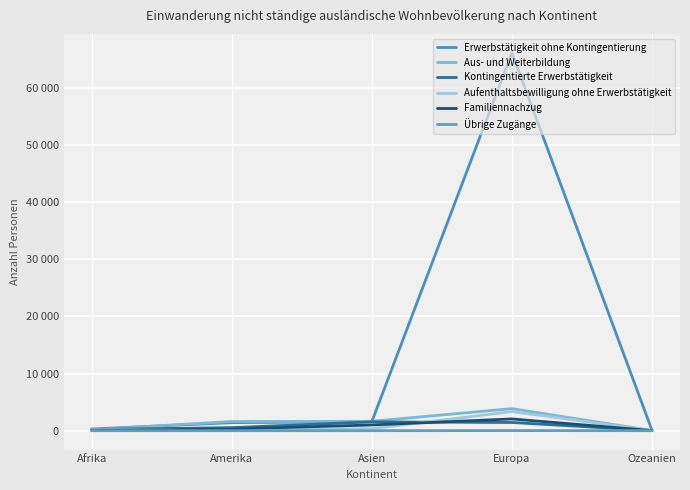

After their last crossing, which series has the higher values: Familiennachzug or Aufenthaltsbewilligung ohne Erwerbstätigkeit?

Aufenthaltsbewilligung ohne Erwerbstätigkeit